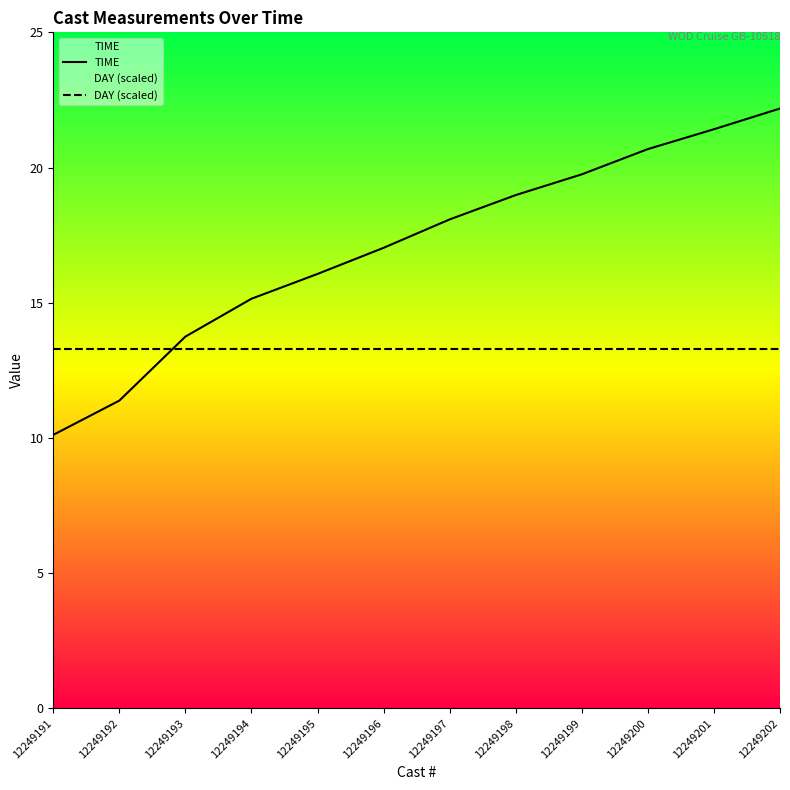

What is the total value across all series at 12249194?

28.5